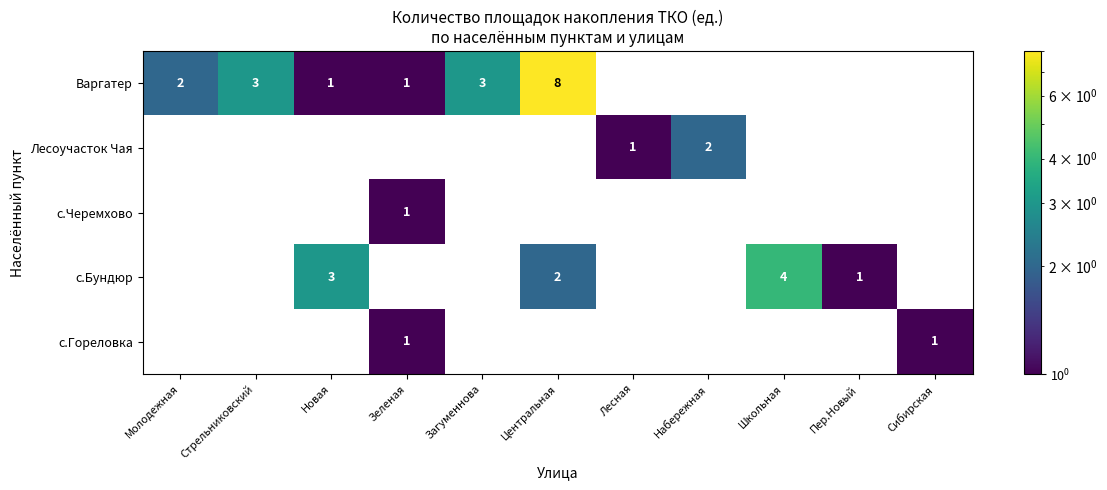

What is the sum of the с.Бундюр values at Пер.Новый and Школьная?

5